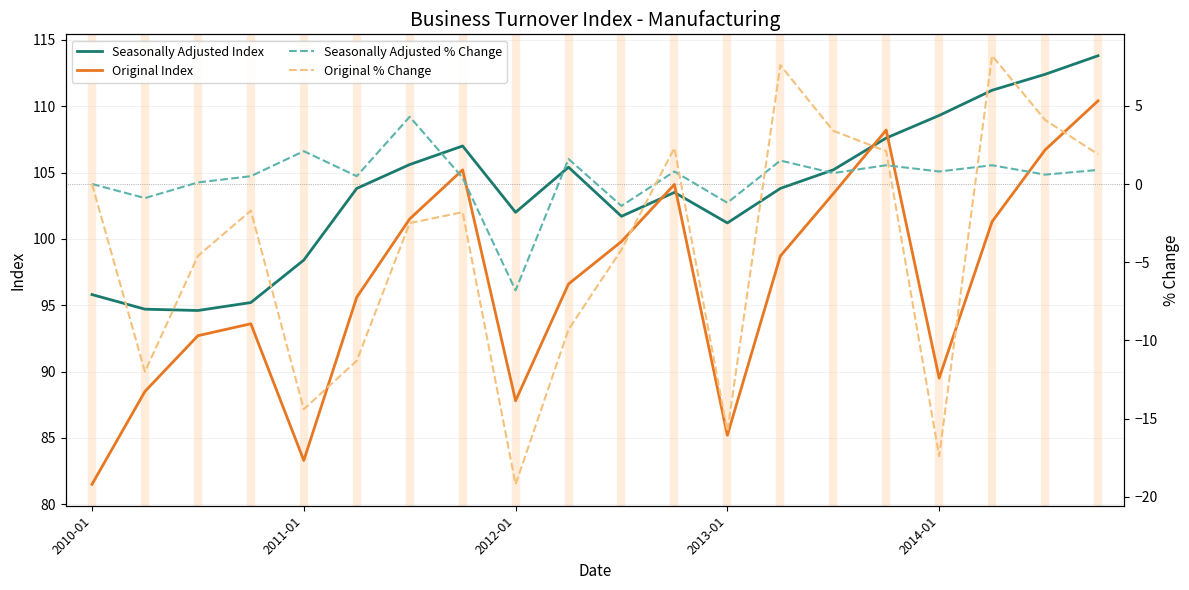

What is the greatest value displayed?

113.8